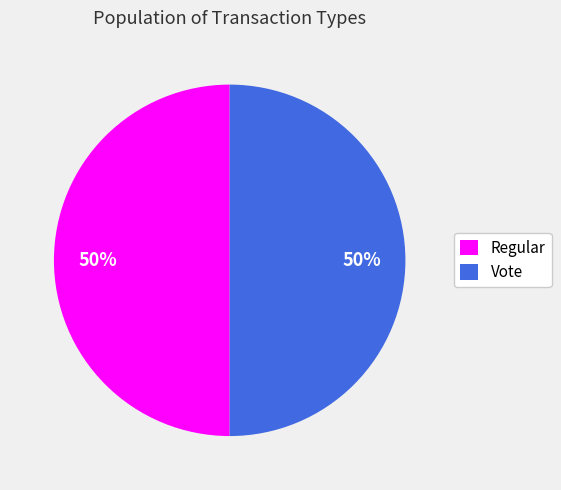

To the nearest percent, what percentage of the pie is Vote?

50%